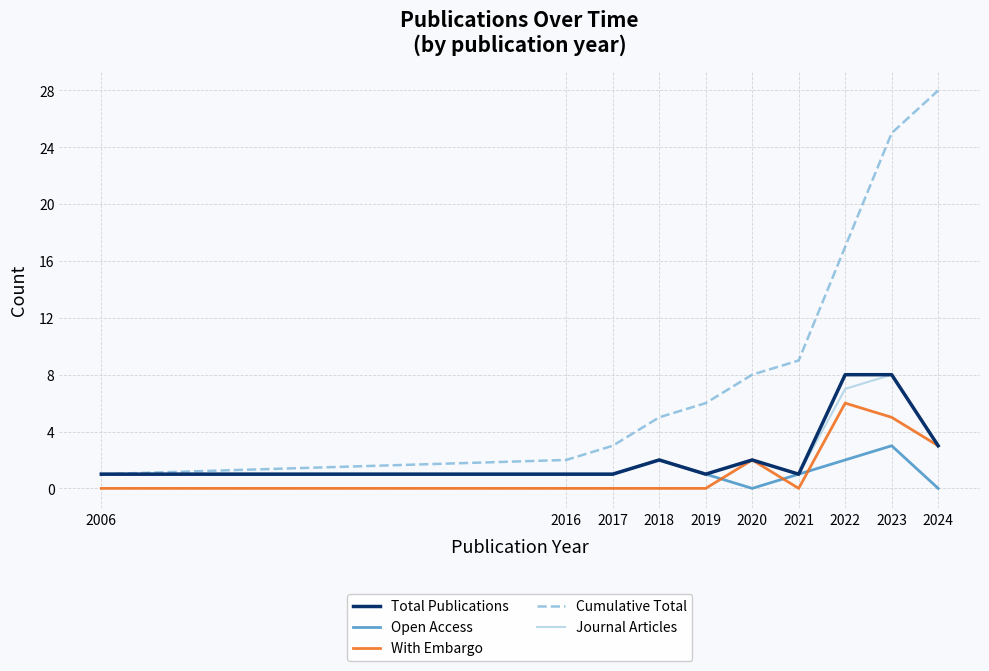

Which series has the largest range (max minus min)?

Cumulative Total